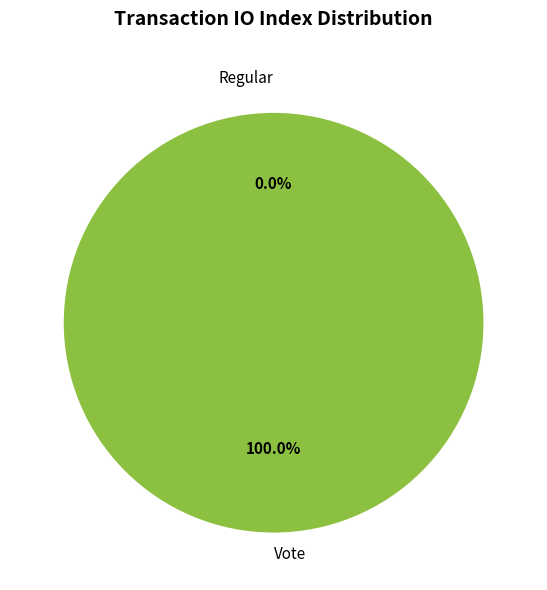

Is the sum of Regular and Vote greater than half?

Yes